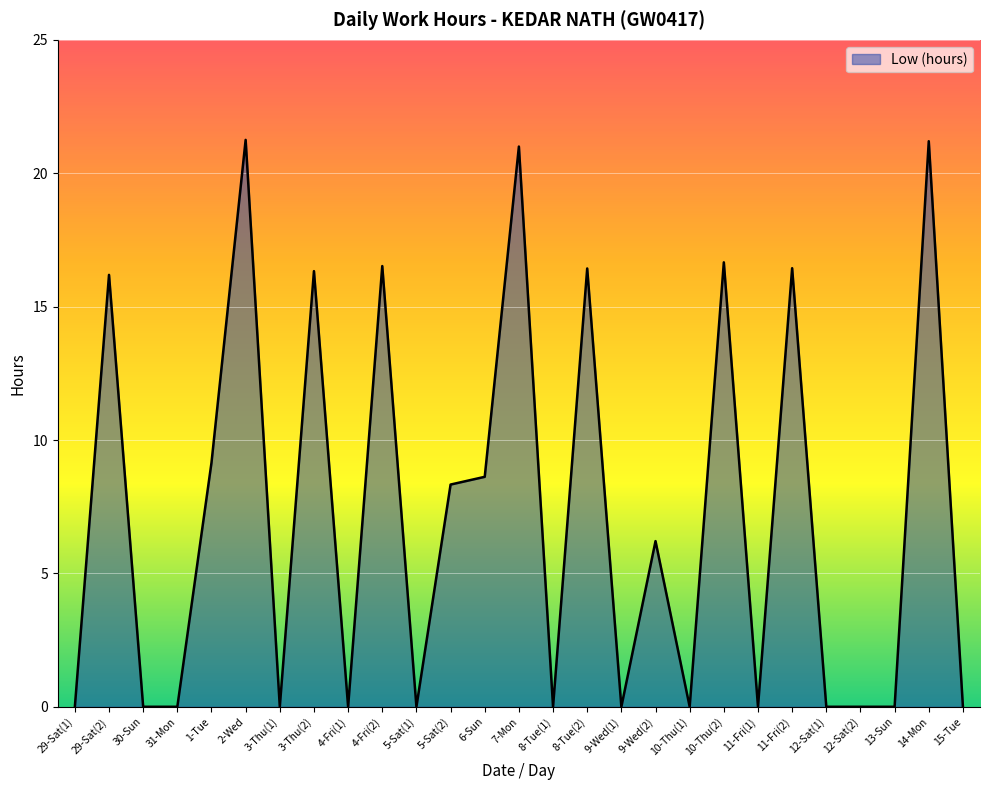

Is it true that the value at 29-Sat(1) is 0.0?

True